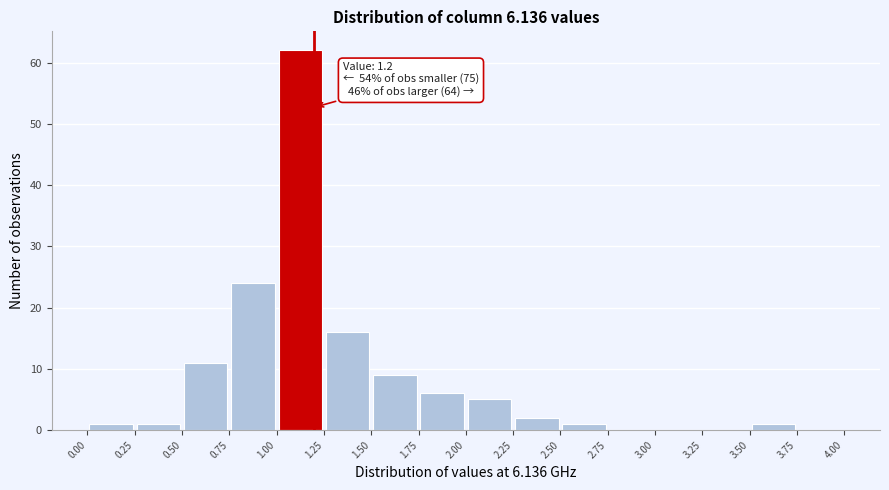

Which range on the x-axis has the tallest bar?

1.00 to 1.25